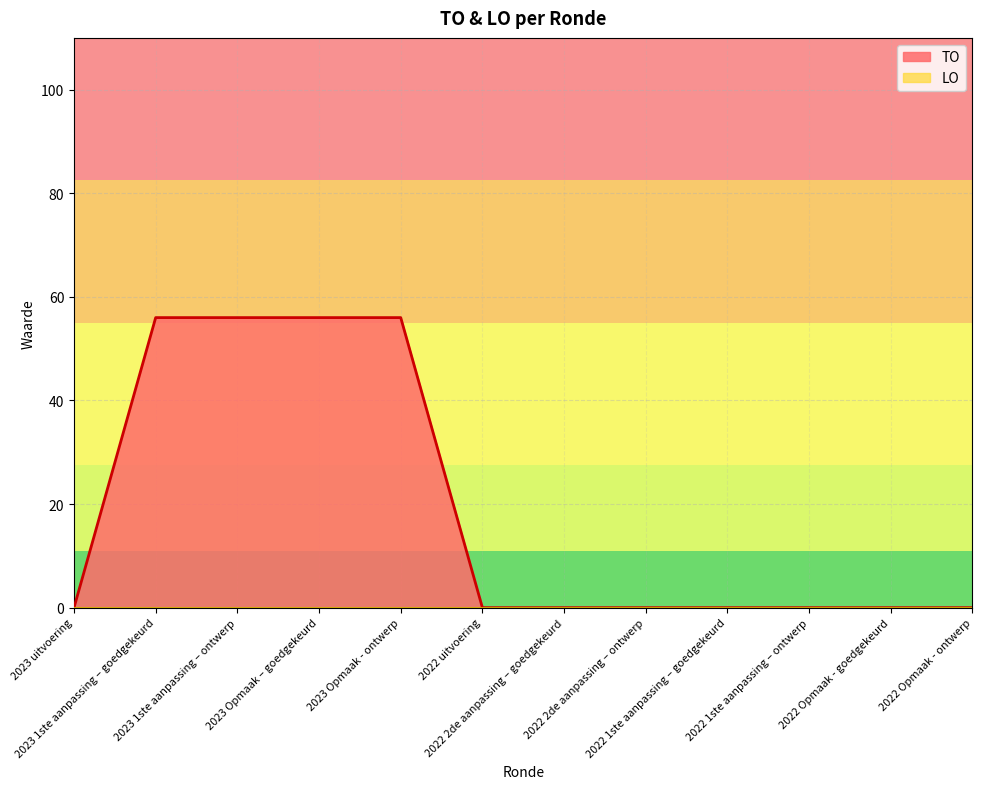

What is the sum of the values at 2022 2de aanpassing – ontwerp and 2023 Opmaak - ontwerp?

56